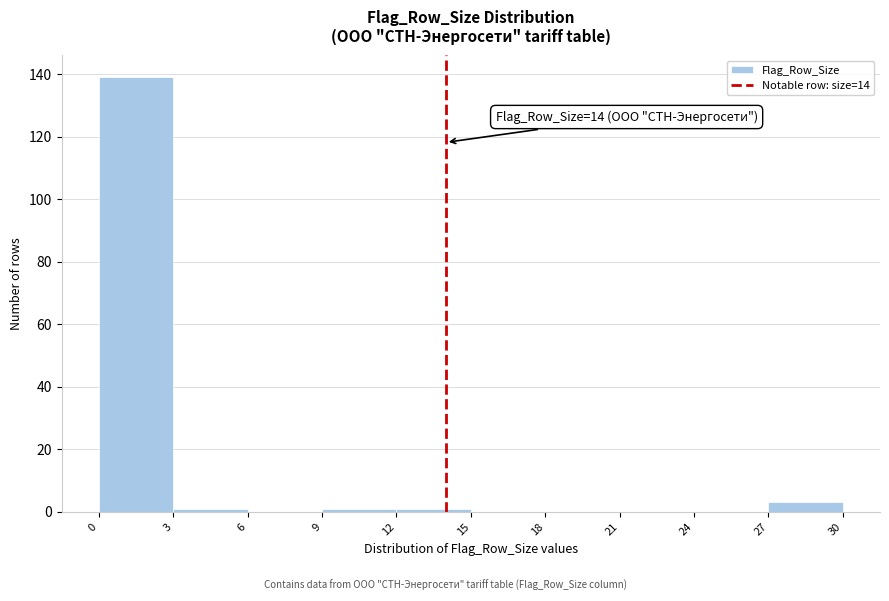

Over which range of the x-axis is the bar tallest?

0 to 3